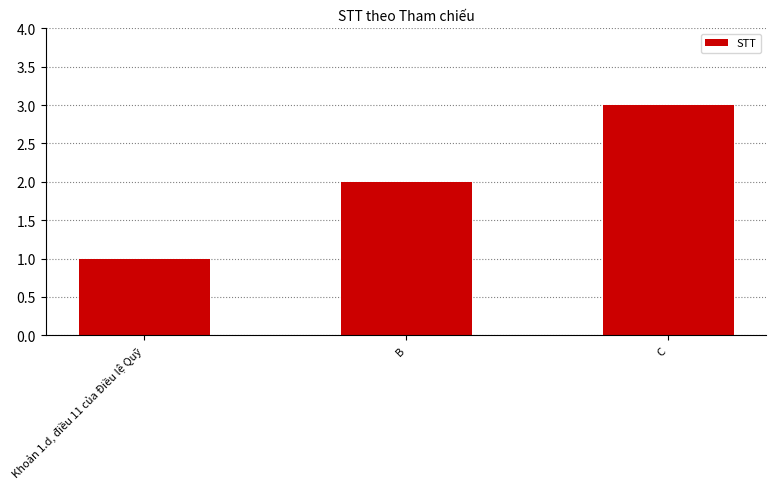

What is the smallest value displayed?

1